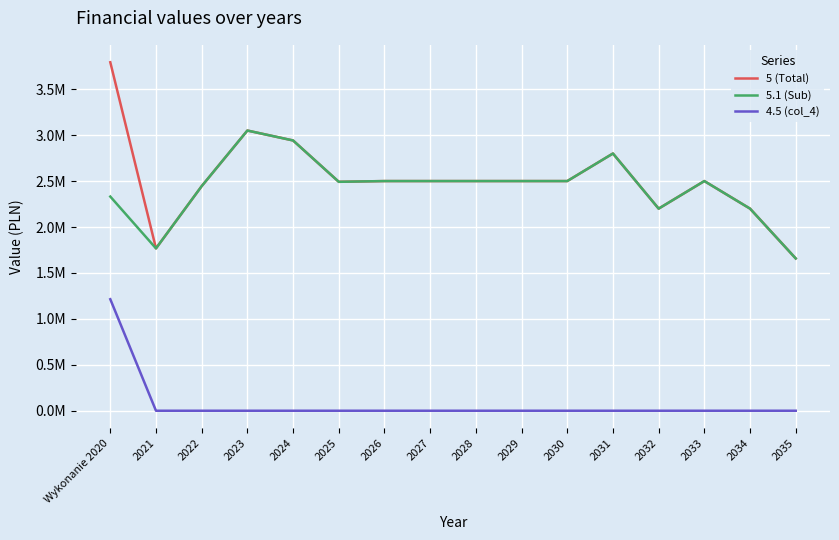

Rank the series by their maximum value, from lowest to highest.

4.5 (col_4), 5.1 (Sub), 5 (Total)